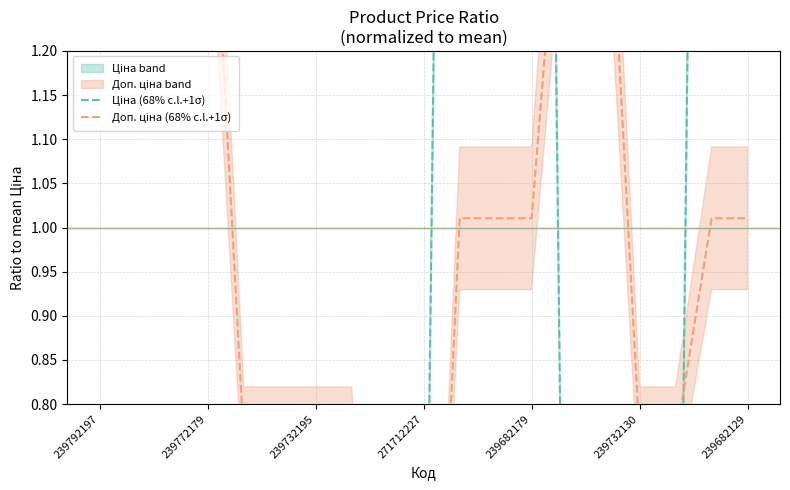

What is the value of the Доп. ціна (68% c.l.+1σ) point at the 18th from the left?

1.0